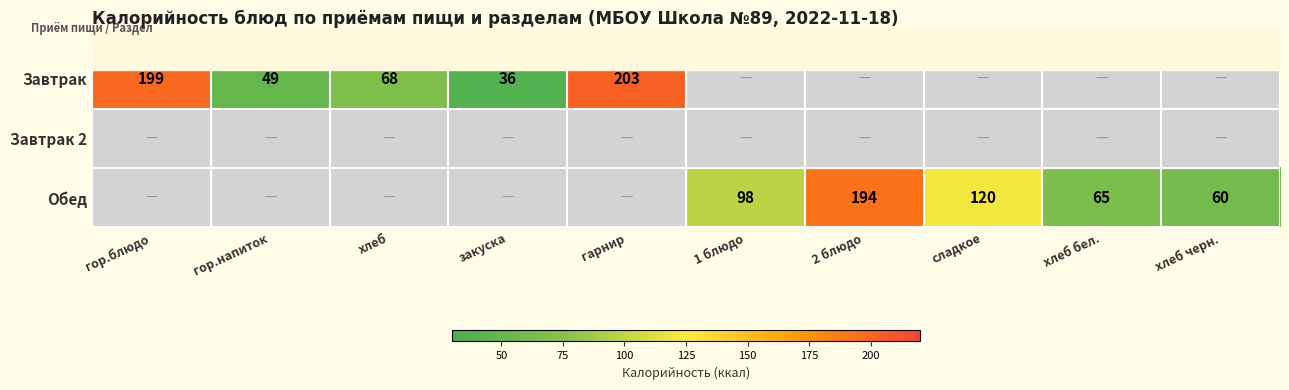

Which label corresponds to the smallest value in the chart?

закуска